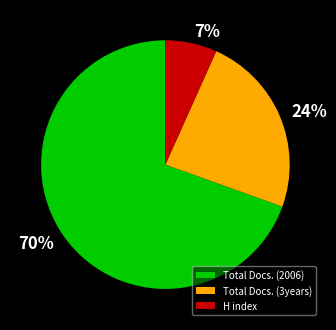

Is there any slice that represents more than half of the pie?

Yes